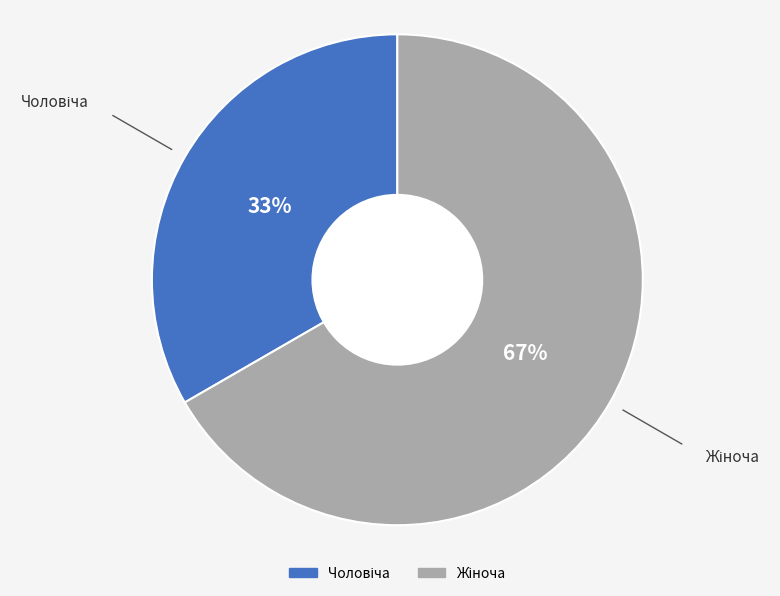

To the nearest percent, what is the average slice percentage?

50%